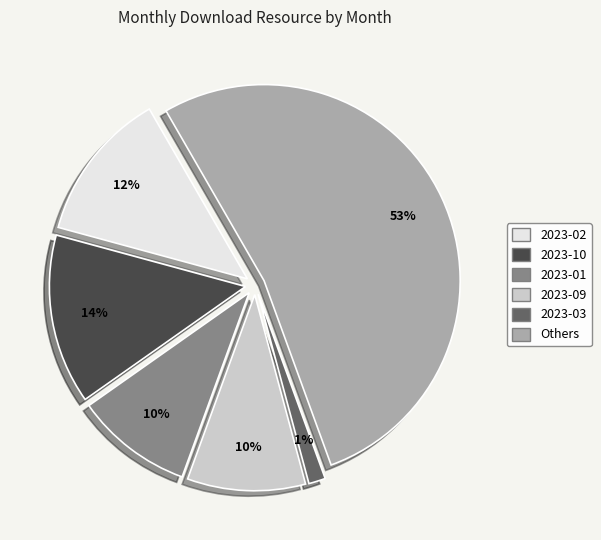

Which category accounts for the majority?

Others